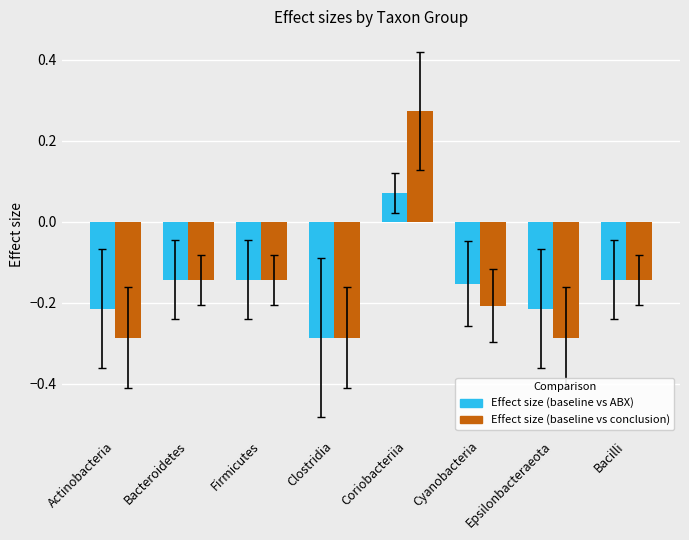

Is it true that Effect size (baseline vs ABX) equals -0.1 at Clostridia?

False